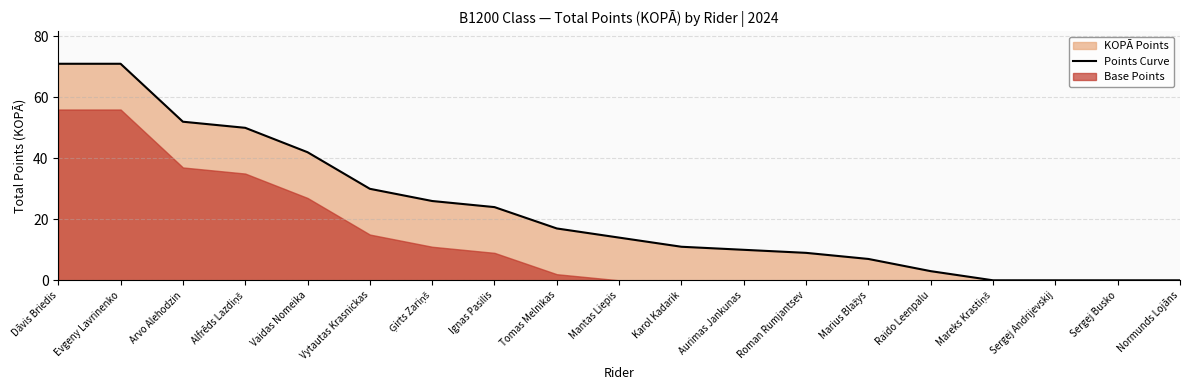

Which category has the lowest value across all series?

Mareks Krastiņš